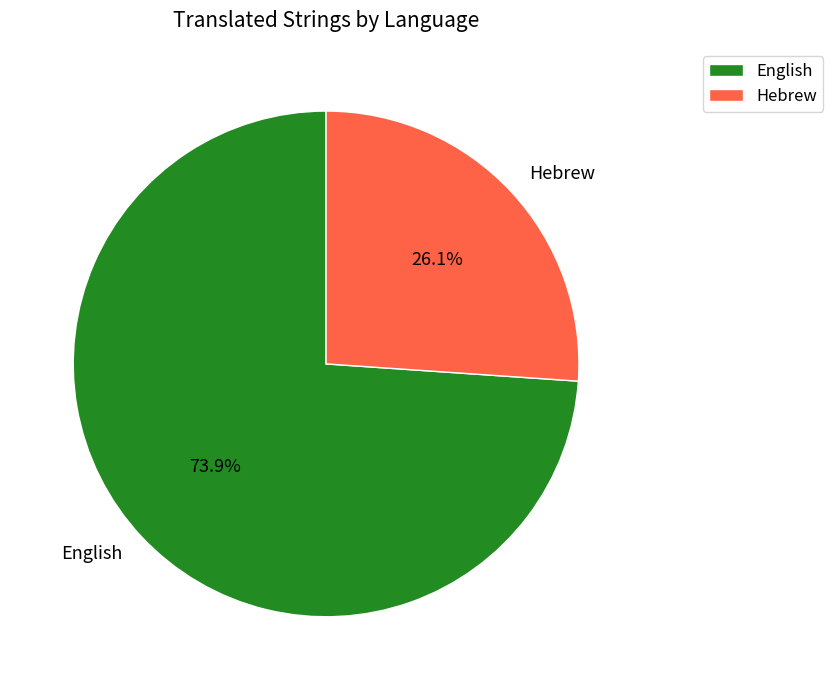

To the nearest percent, what percentage of the pie is English?

74%